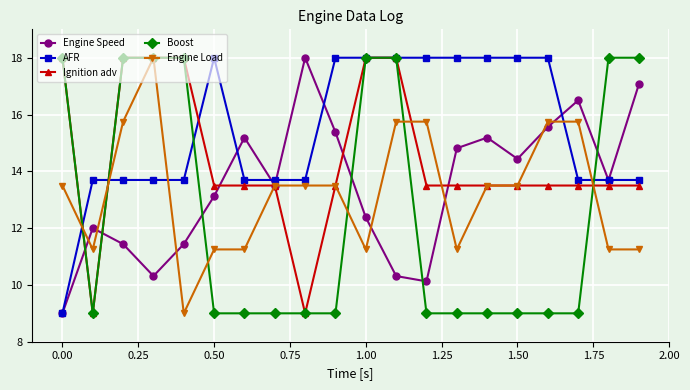

Which series has the largest total across all categories?

AFR